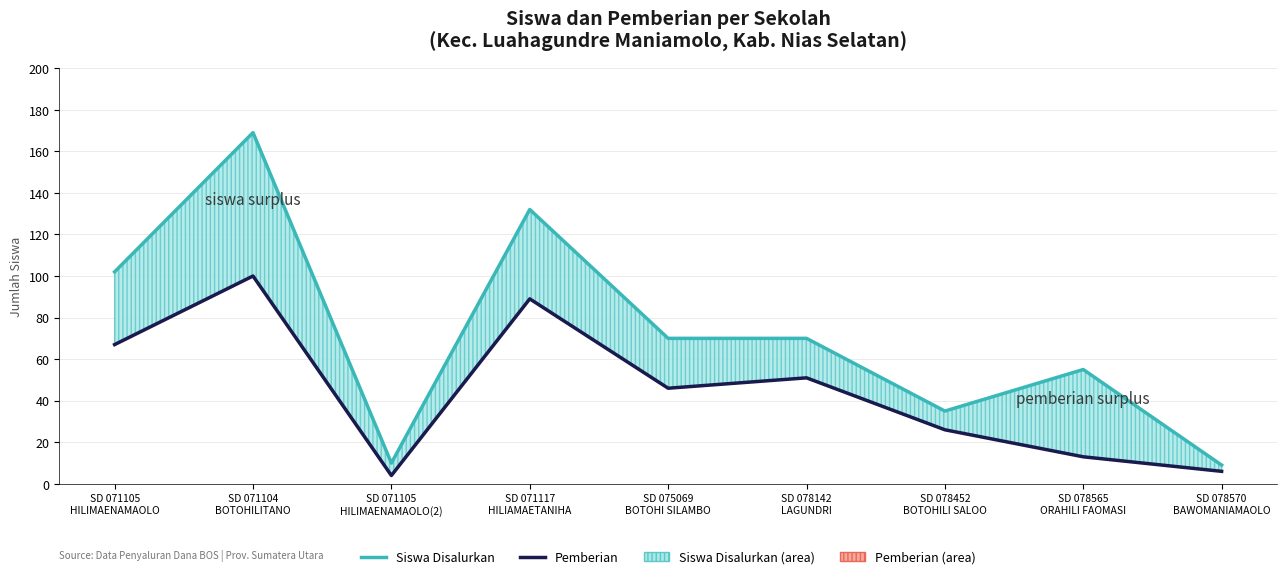

Reading right to left, extract all data points from this chart.

Siswa Disalurkan: 9	55	35	70	70	132	10	169	102
Pemberian: 6	13	26	51	46	89	4	100	67